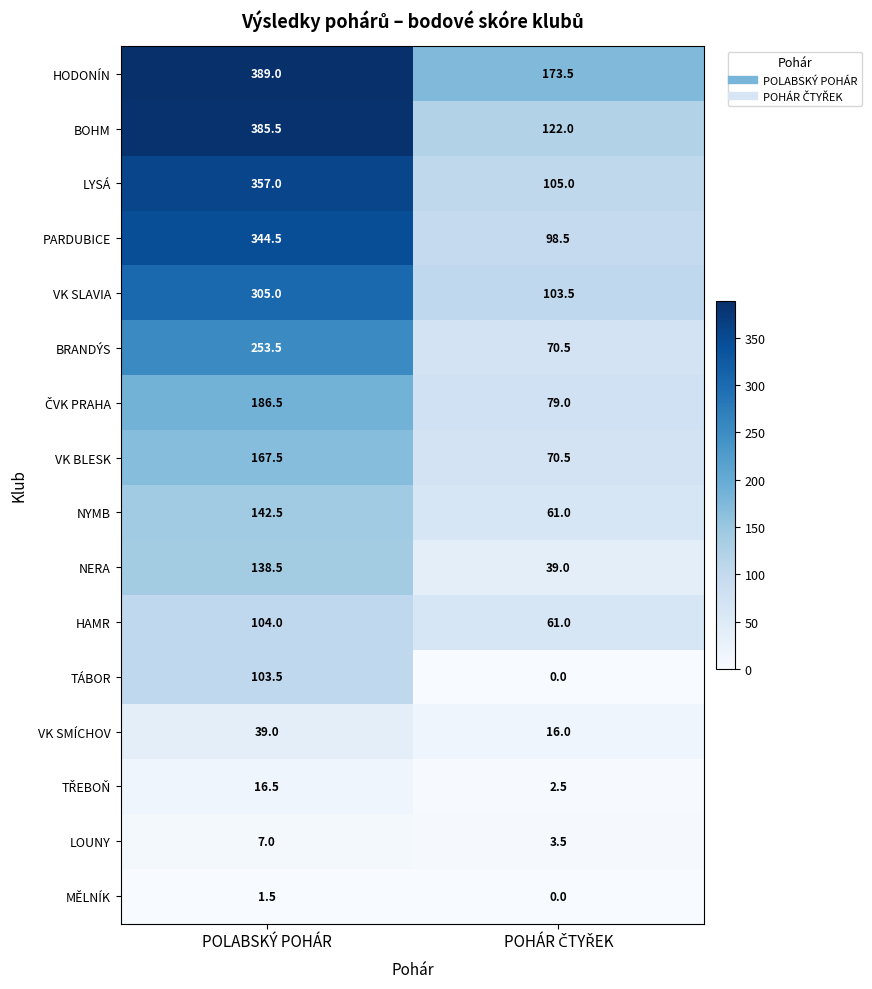

The TÁBOR series shows 45.7 at POLABSKÝ POHÁR. True or false?

False